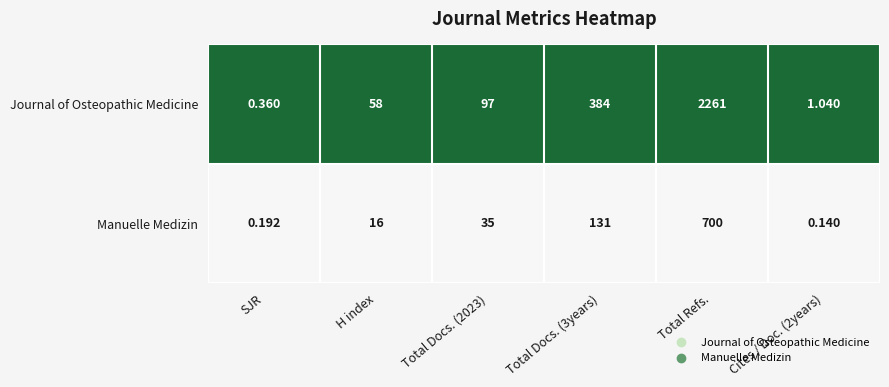

At Total Refs., list the series in order from largest to smallest.

Journal of Osteopathic Medicine, Manuelle Medizin